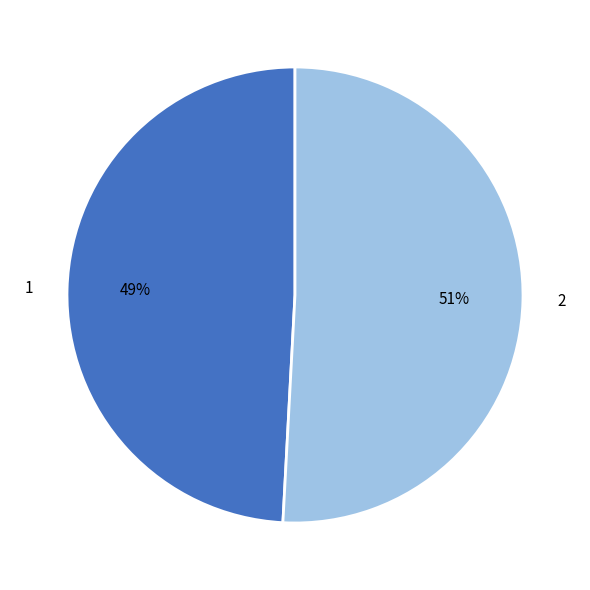

True or false: 1 accounts for 38% of the total.

False